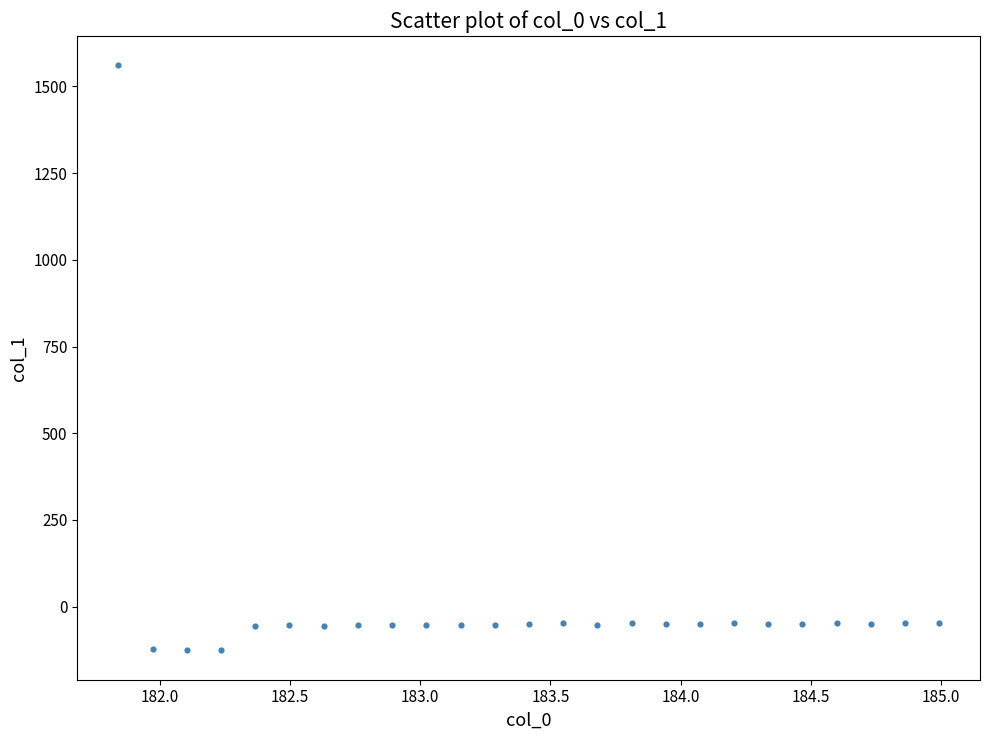

What is the range of Y values (max minus min)?

1687.3